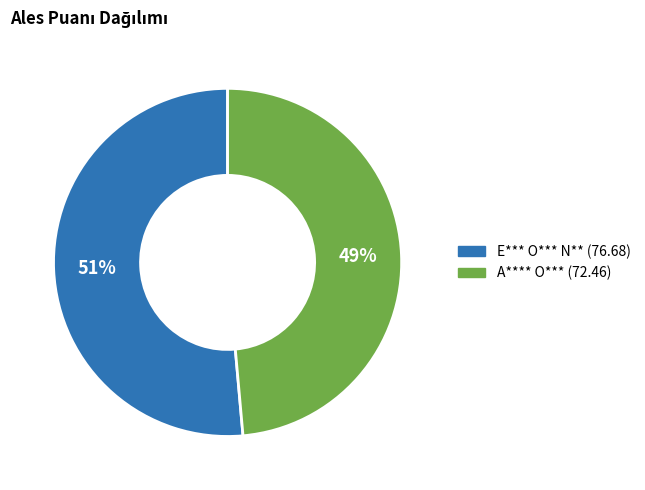

How many segments does this pie chart have?

2